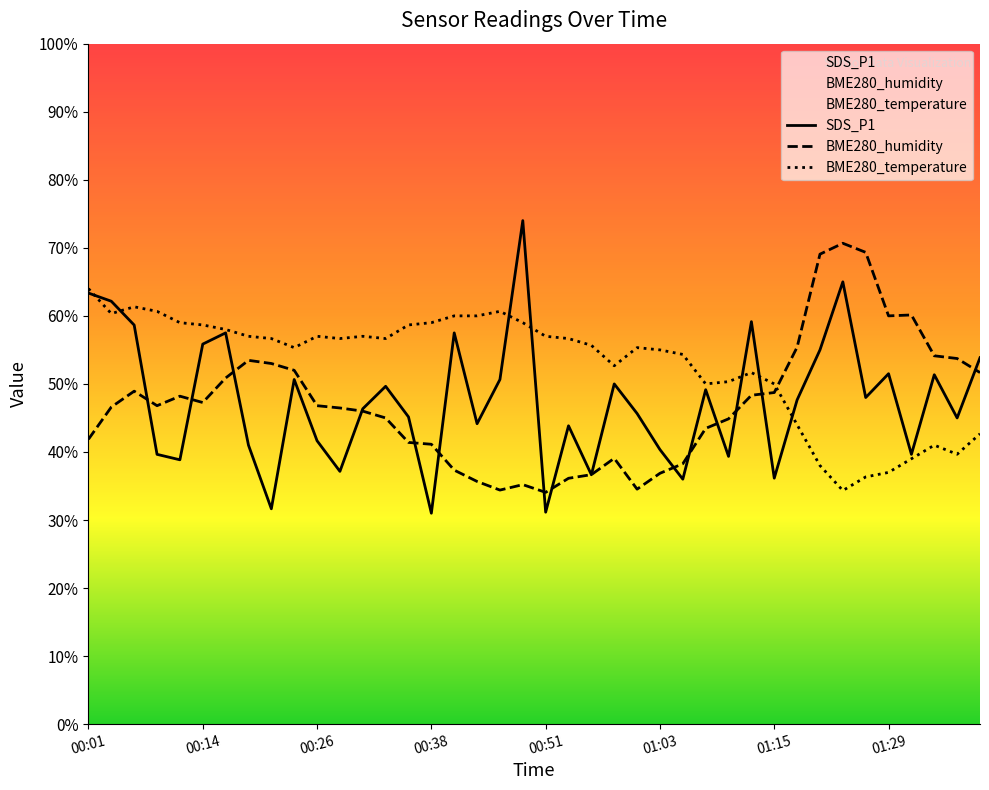

What position from the right is 00:26?

30